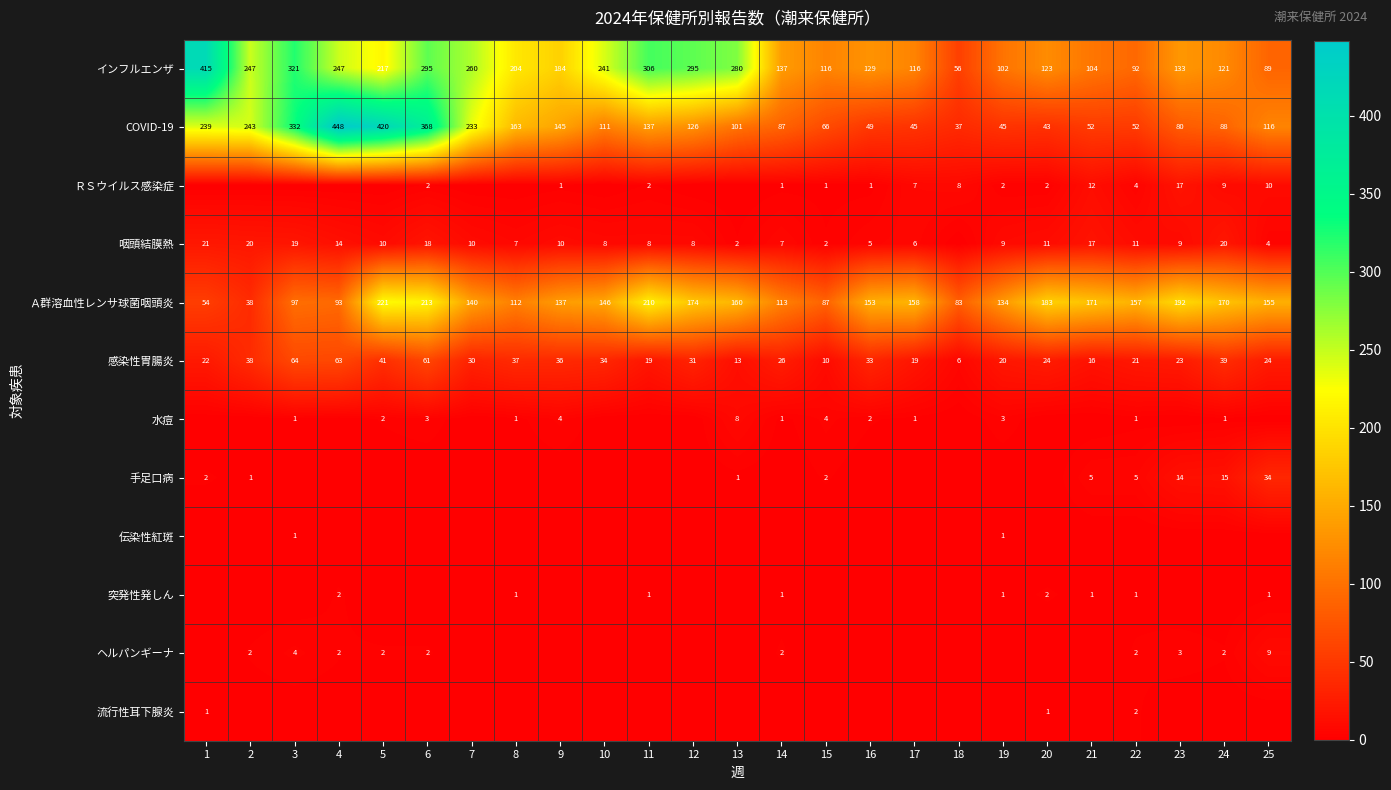

What is the maximum value for COVID-19?

448